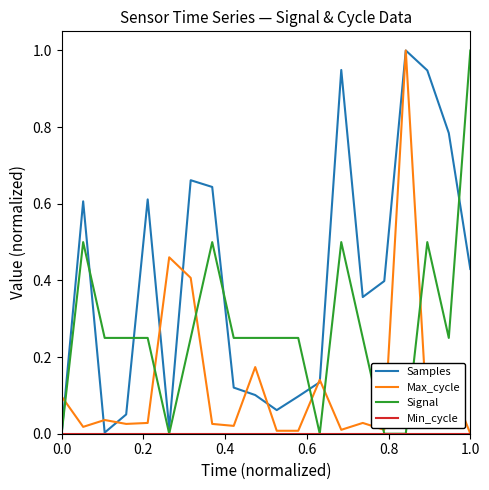

Which series has the largest total across all categories?

Samples